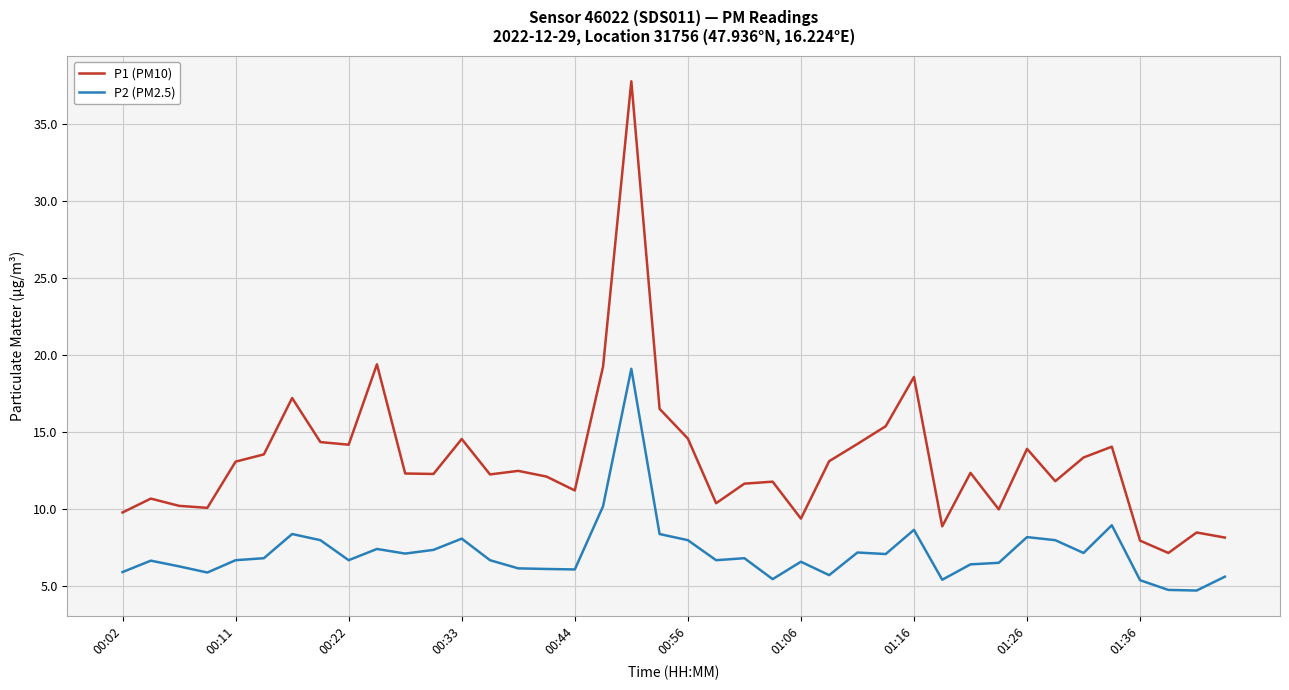

Which series has the widest spread of values?

P1 (PM10)